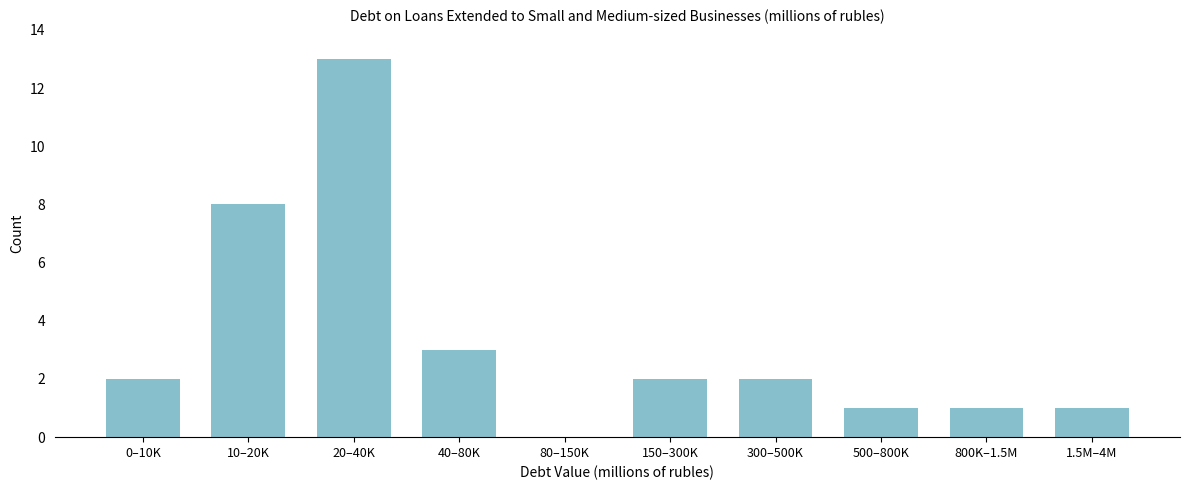

Reading right to left, extract all data points from this chart.

1.5M–4M=1	800K–1.5M=1	500–800K=1	300–500K=2	150–300K=2	80–150K=0	40–80K=3	20–40K=13	10–20K=8	0–10K=2